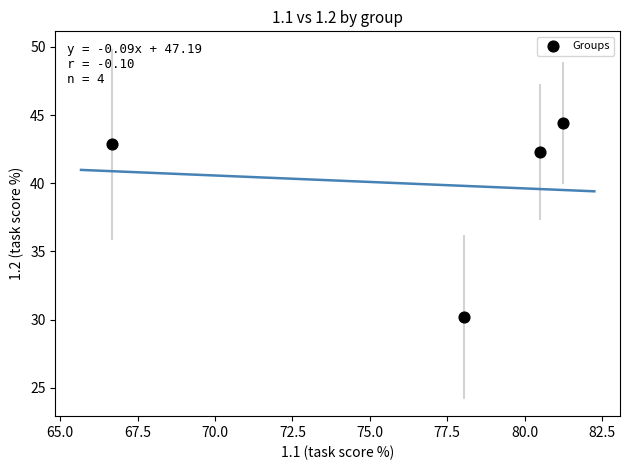

What is the average X value?

76.6